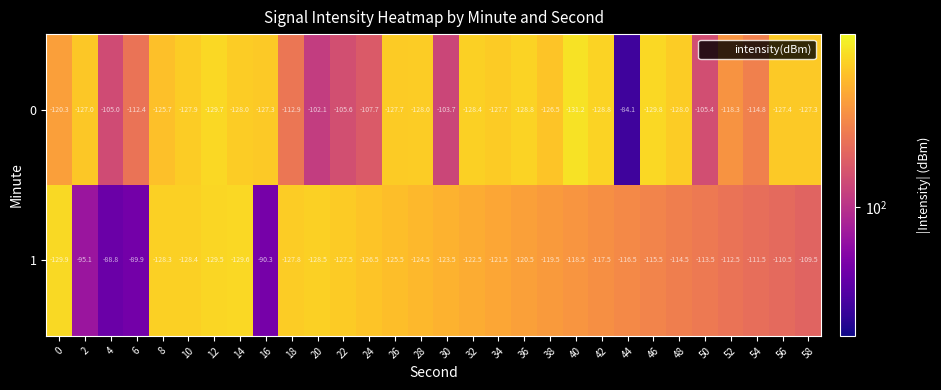

How many distinct data groups are displayed?

2